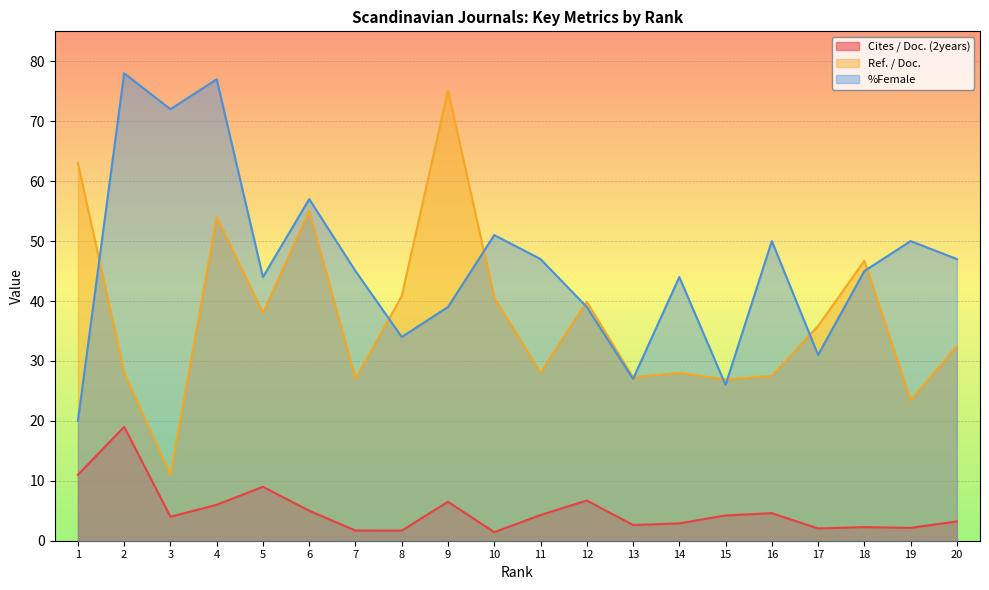

Reading left to right, extract all data points from this chart.

Cites / Doc. (2years): 1=11.0	2=19.0	3=4.0	4=6.0	5=9.0	6=5.0	7=1.7	8=1.7	9=6.5	10=1.4	11=4.3	12=6.7	13=2.6	14=2.9	15=4.2	16=4.6	17=2.0	18=2.3	19=2.1	20=3.2
Ref. / Doc.: 1=63.0	2=28.0	3=11.0	4=54.0	5=38.0	6=55.0	7=27.0	8=40.8	9=75.1	10=40.6	11=28.0	12=39.9	13=27.3	14=28.0	15=26.9	16=27.5	17=35.8	18=46.7	19=23.4	20=32.5
%Female: 1=20.0	2=78.0	3=72.0	4=77.0	5=44.0	6=57.0	7=45.0	8=34.0	9=39.0	10=51.0	11=47.0	12=39.0	13=27.0	14=44.0	15=26.0	16=50.0	17=31.0	18=45.0	19=50.0	20=47.0